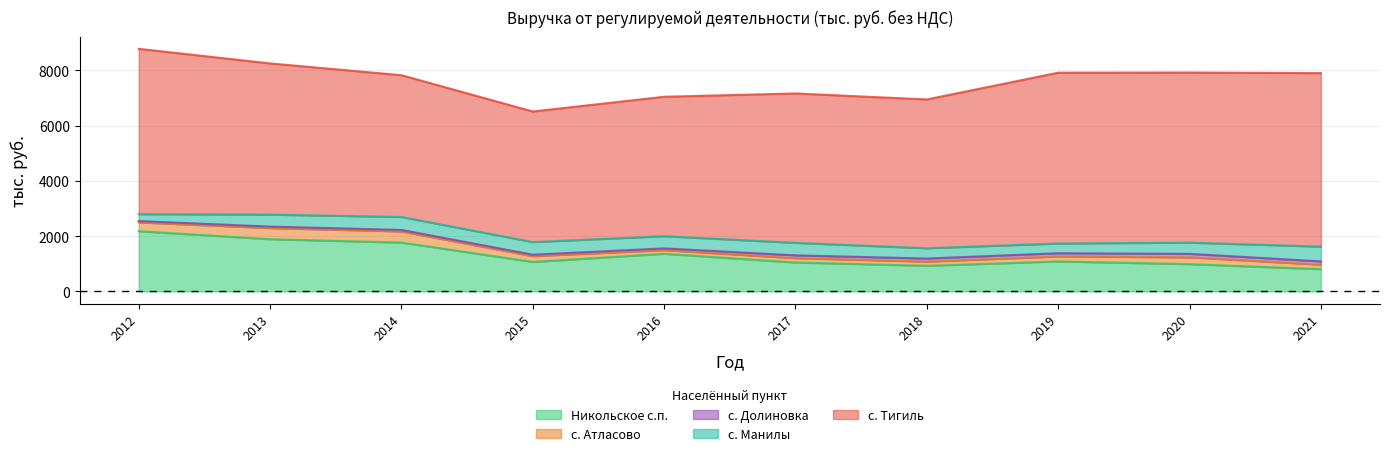

Does the chart display data point markers on the line(s)?

No